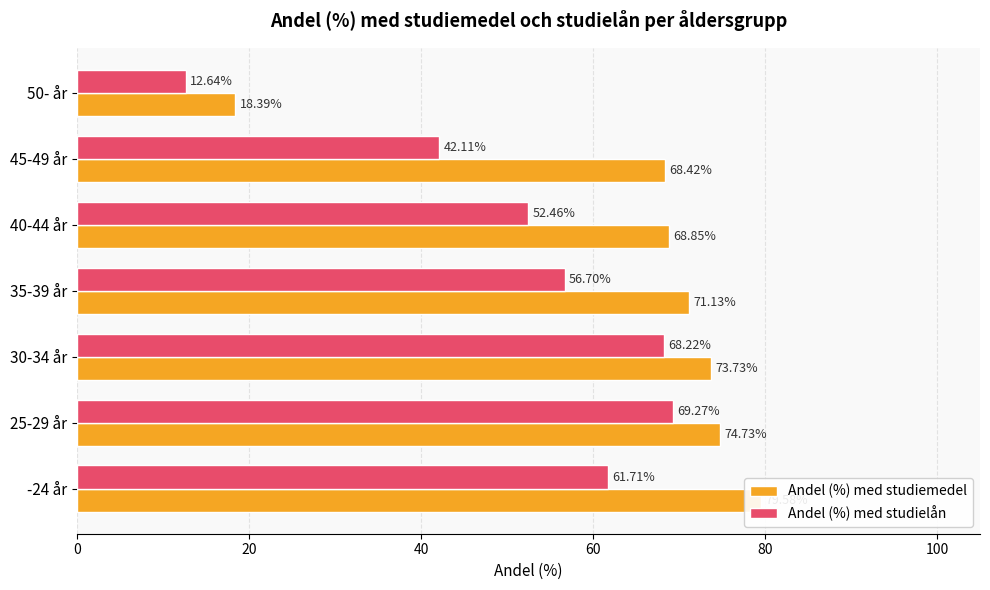

Which has a higher value, 60 or 120?

60